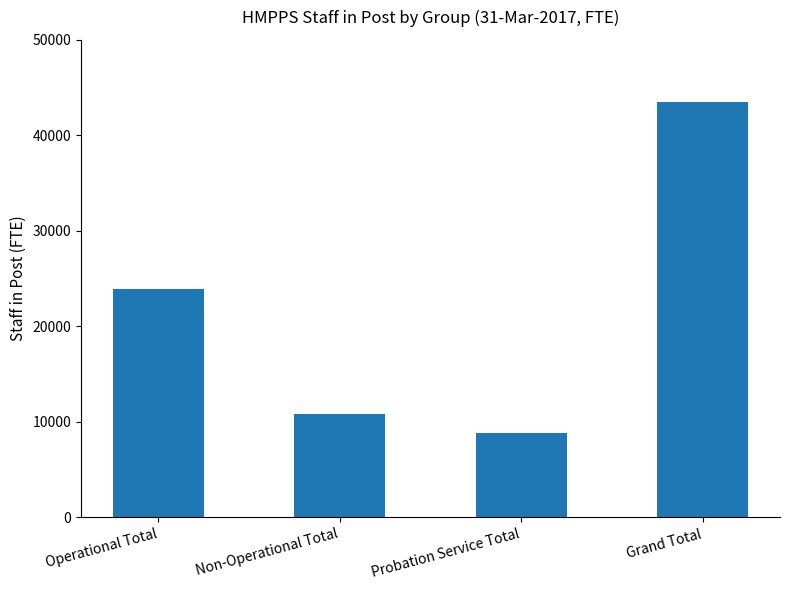

Approximately how many times larger is the value at Probation Service Total compared to Non-Operational Total?

0.8